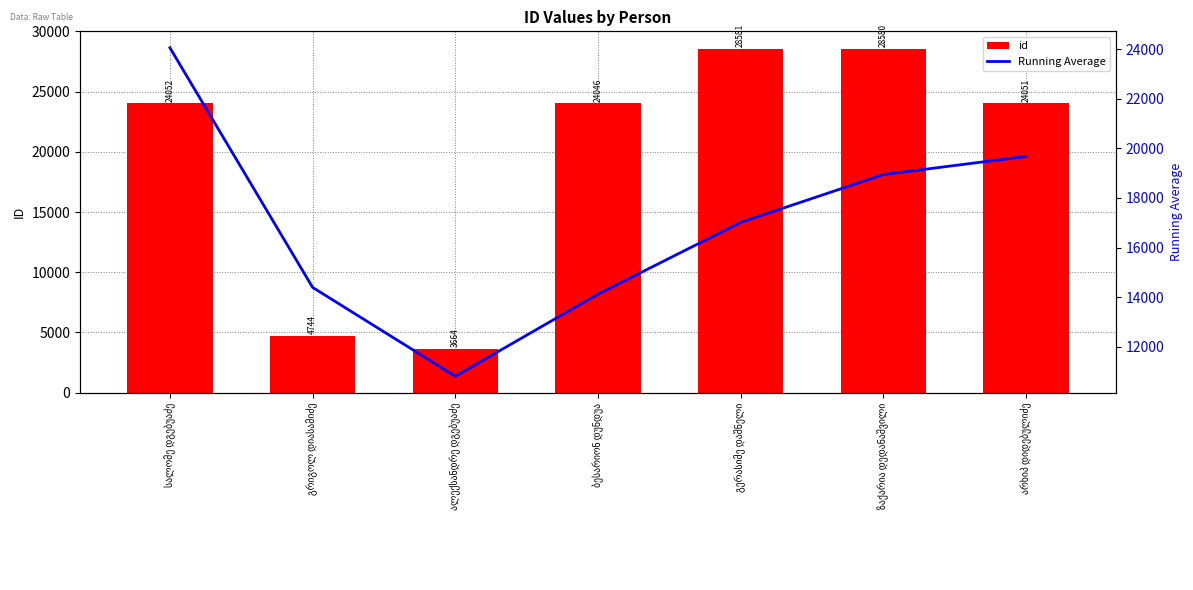

What are all the series names shown in the legend?

id, Running Average